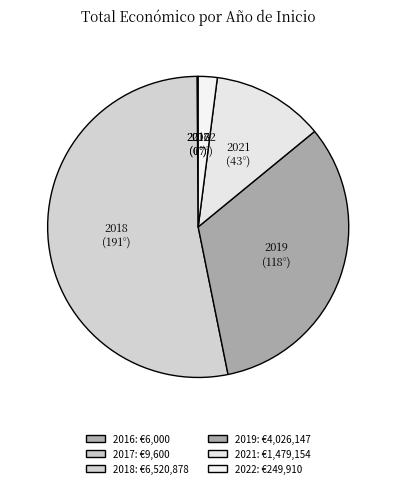

Which slice is the largest?

2018